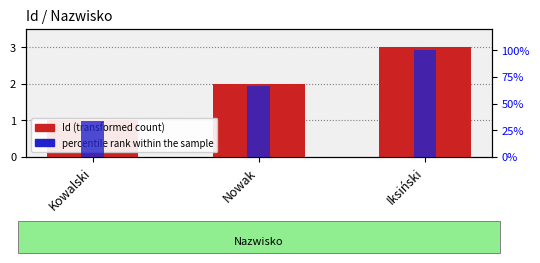

What are all the series names shown in the legend?

Id, percentile rank within the sample